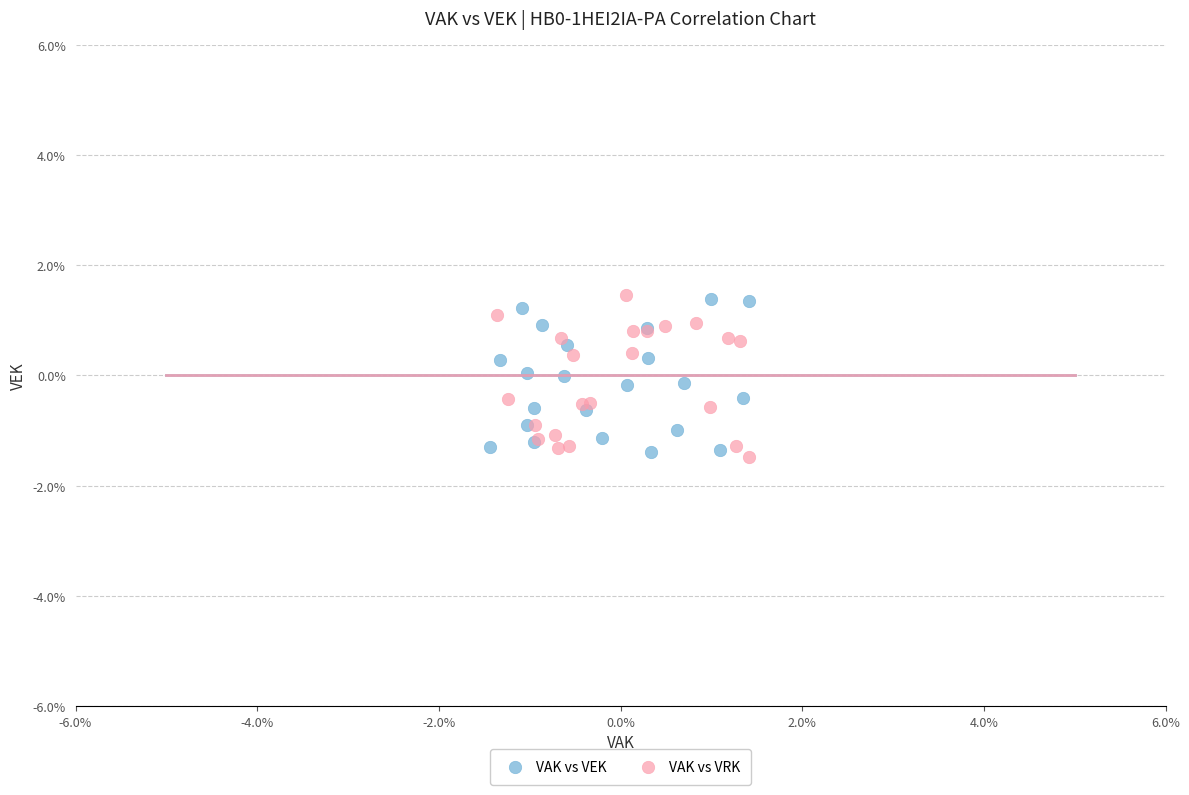

What are all the series names shown in the legend?

VAK vs VEK, VAK vs VRK